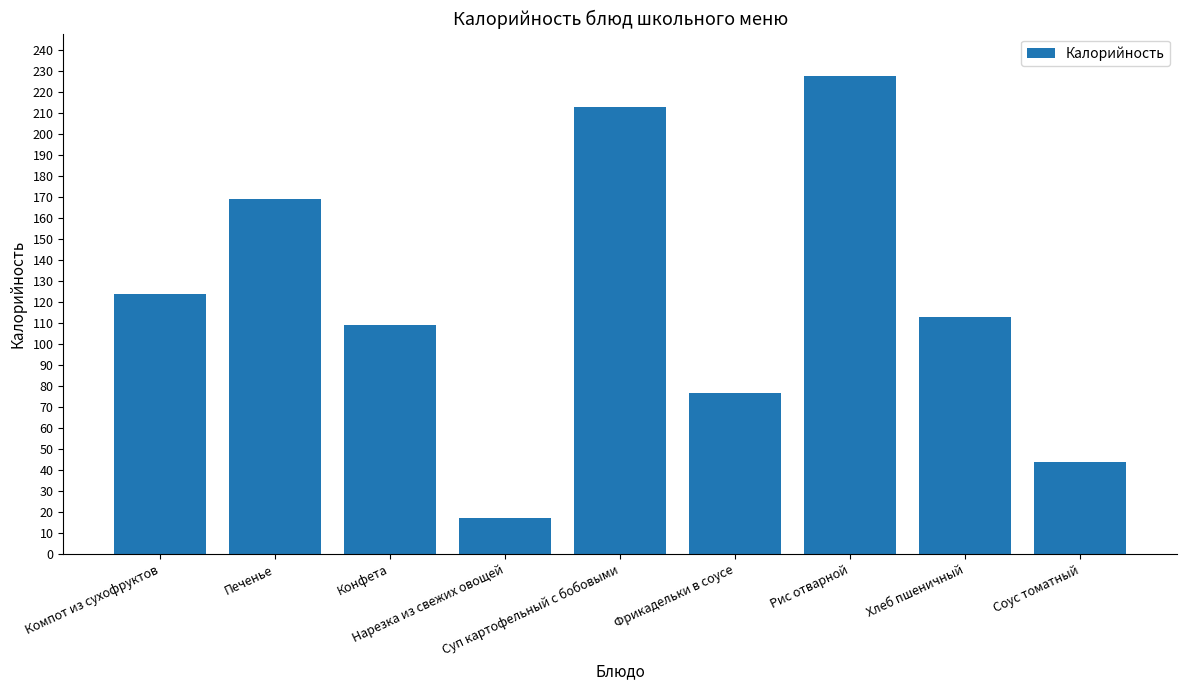

What is the maximum value shown in the chart?

228.0